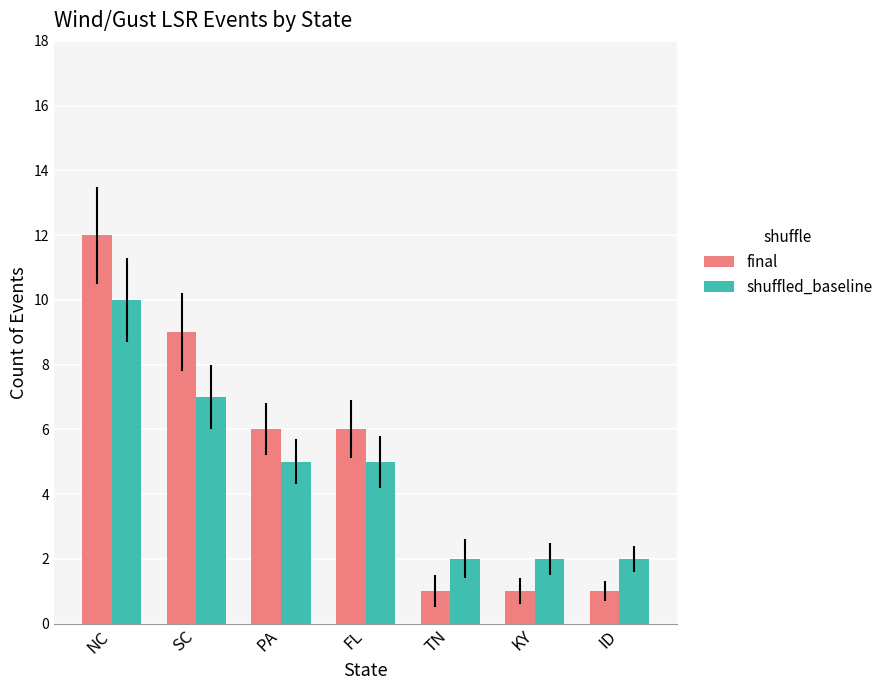

Is the value of shuffled_baseline at PA greater than the value of final at ID?

Yes